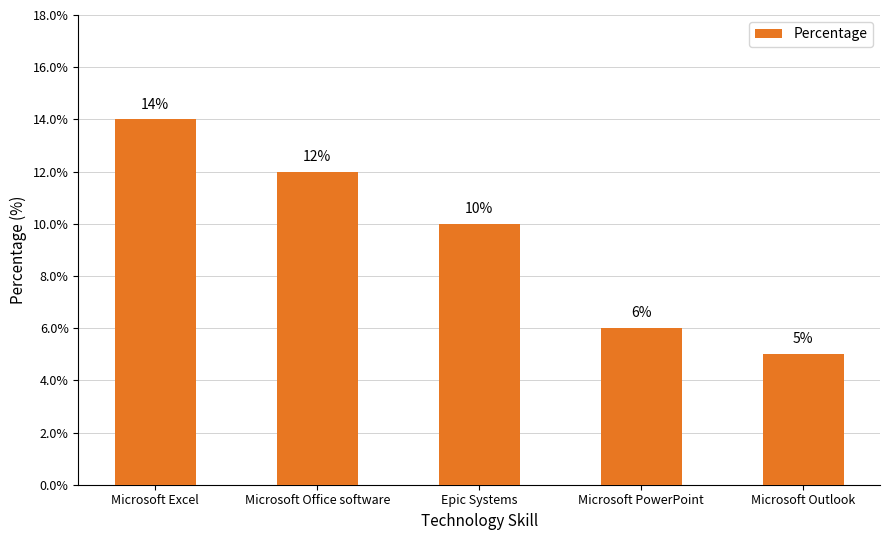

True or false: the data shows 3 at Microsoft Outlook.

False